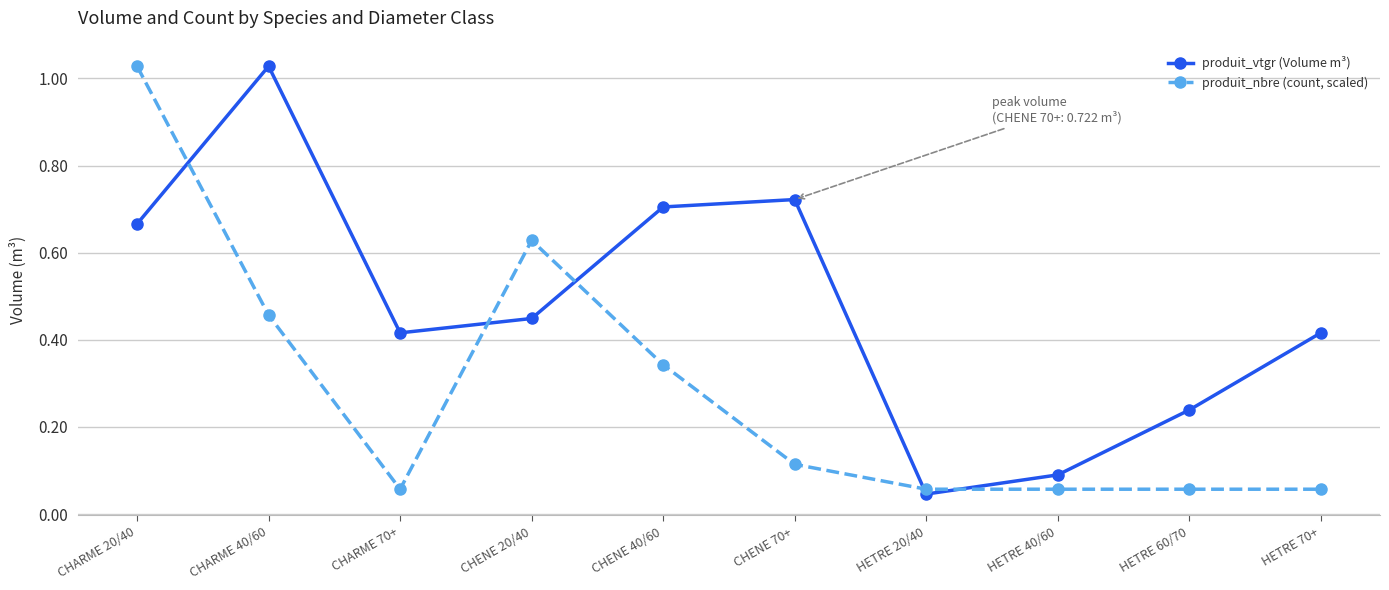

Which series changed the most between CHARME 70+ and CHENE 40/60?

produit_vtgr (Volume m³)